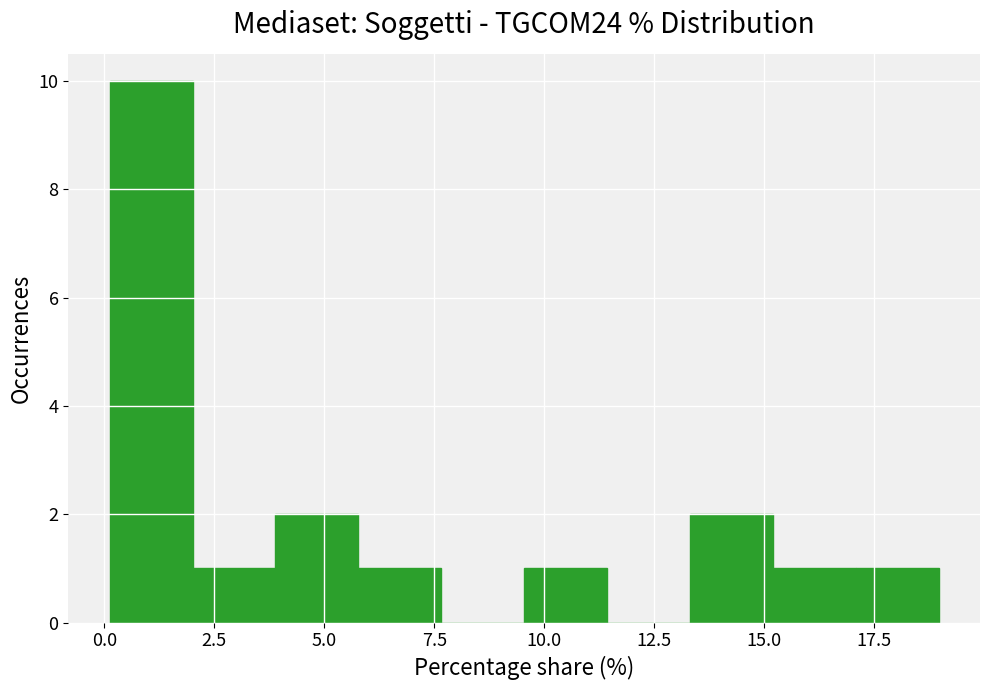

Around what value on the x-axis is the tallest bar? Give the approximate position of its centre, as read against the axis.

1.0